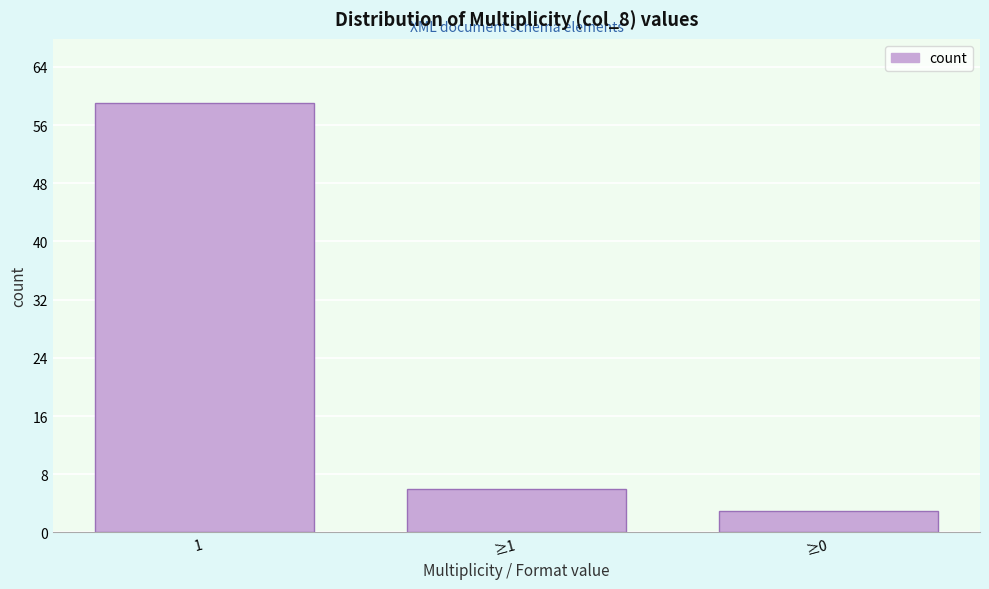

Reading left to right, what are all the values shown in this chart?

59	6	3